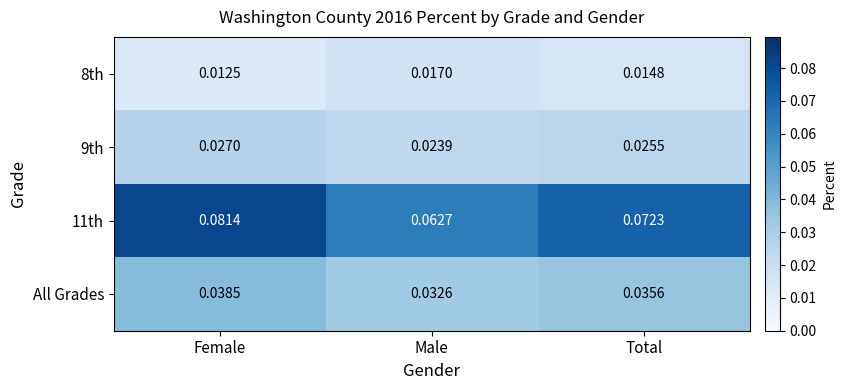

At which category is the sum across all series the highest?

Female